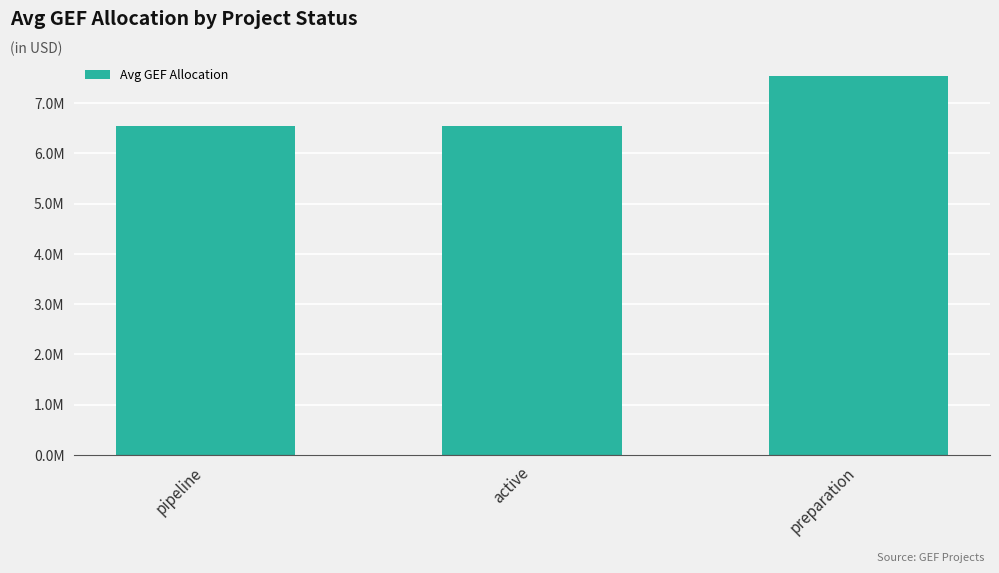

At which label is the value closest to 7039330?

active